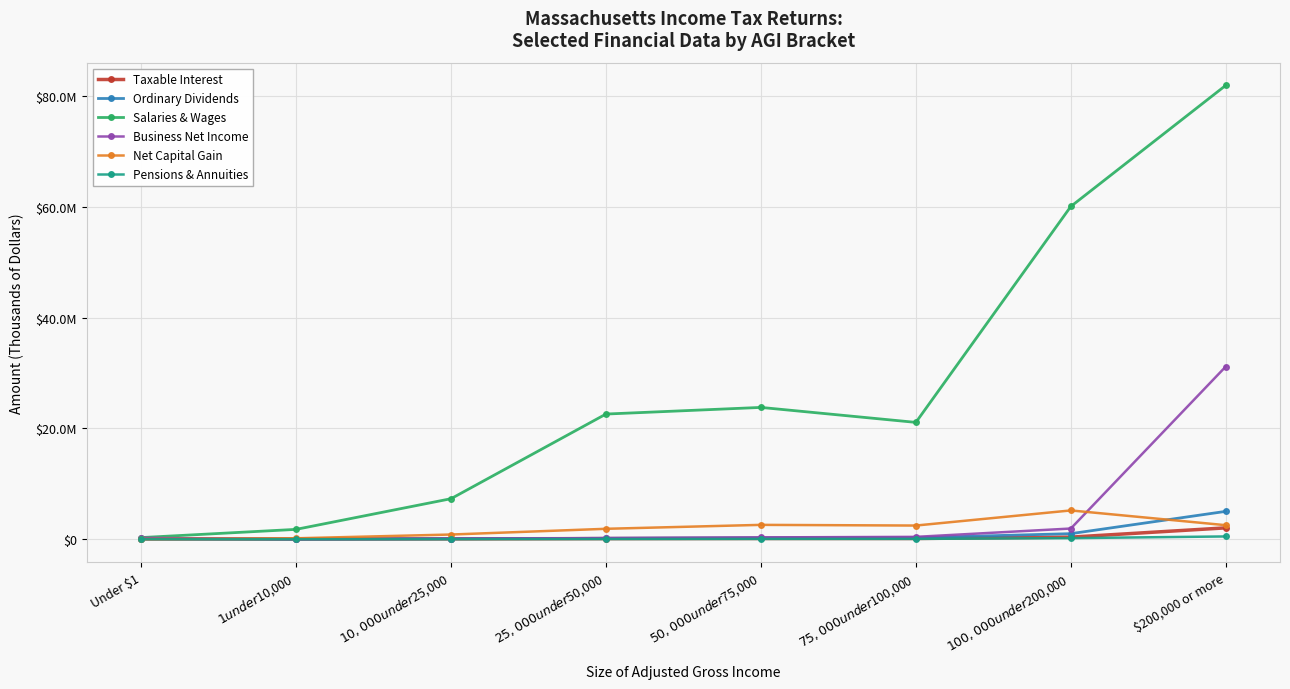

What is the average value of the Ordinary Dividends series?

869507